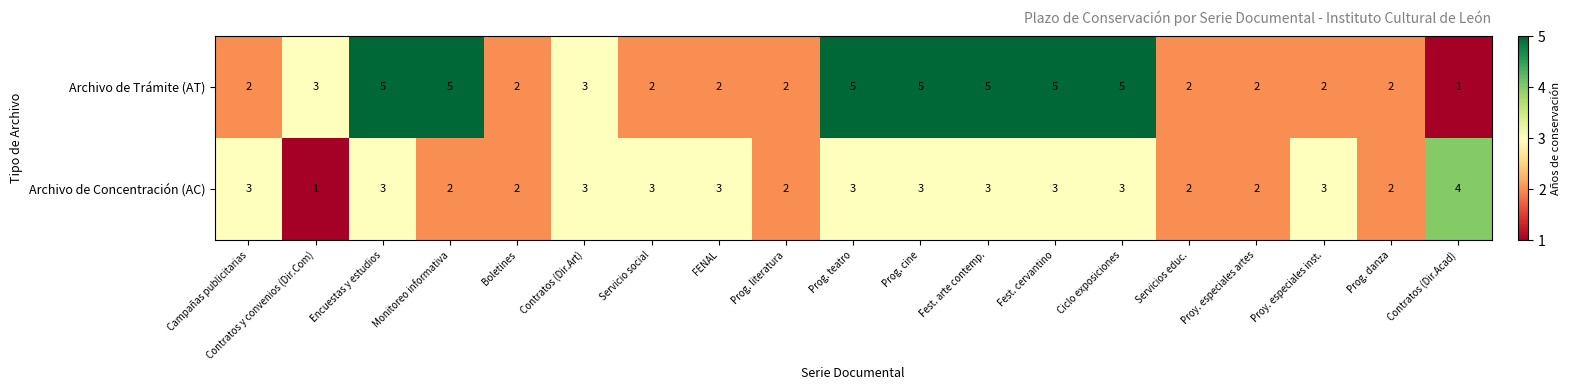

What value does the Archivo de Trámite (AT) series have at Ciclo exposiciones?

5